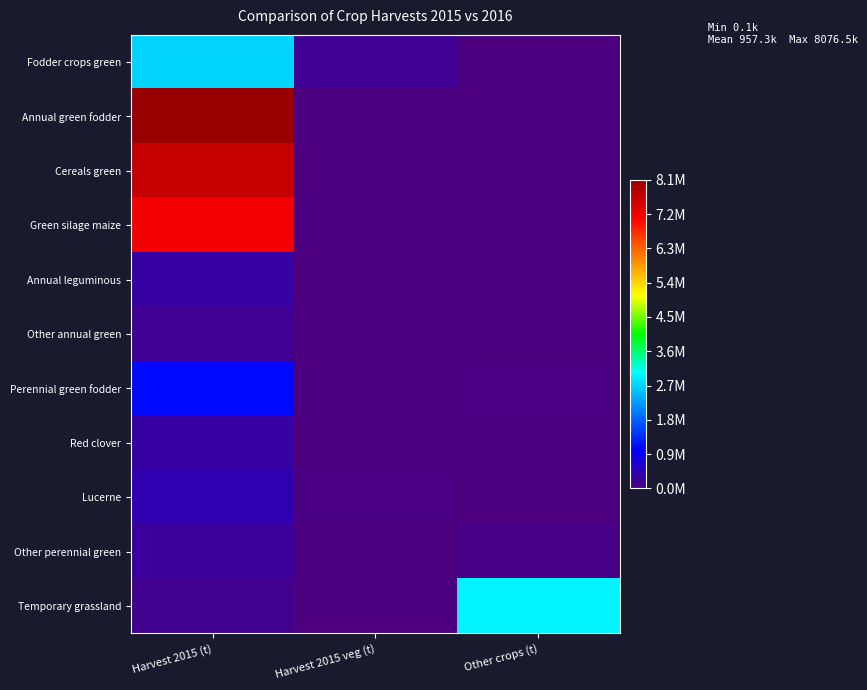

Which series has the widest spread of values?

Annual green fodder